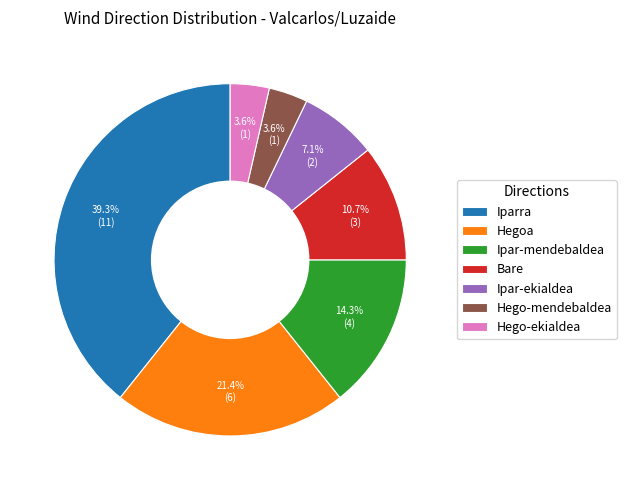

Combined, what portion of the pie is Iparra and Hego-ekialdea?

42.9%